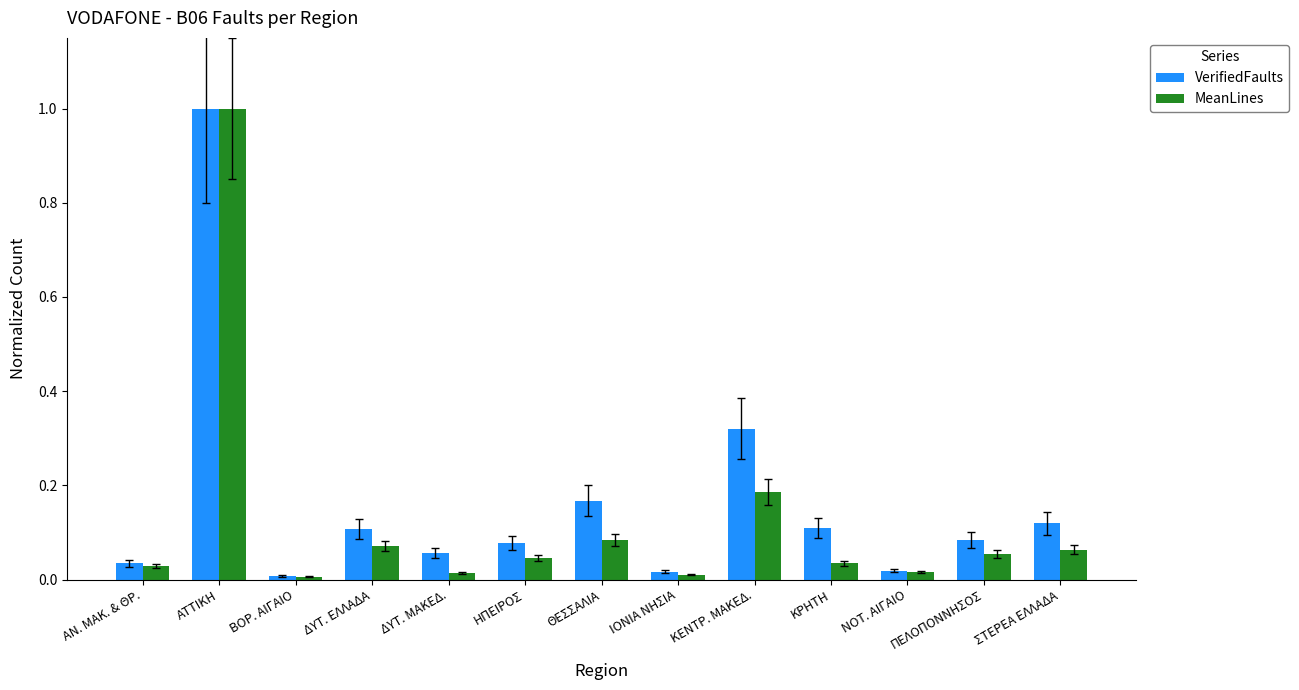

Is it true that MeanLines equals 0.1 at ΚΕΝΤΡ. ΜΑΚΕΔ.?

False